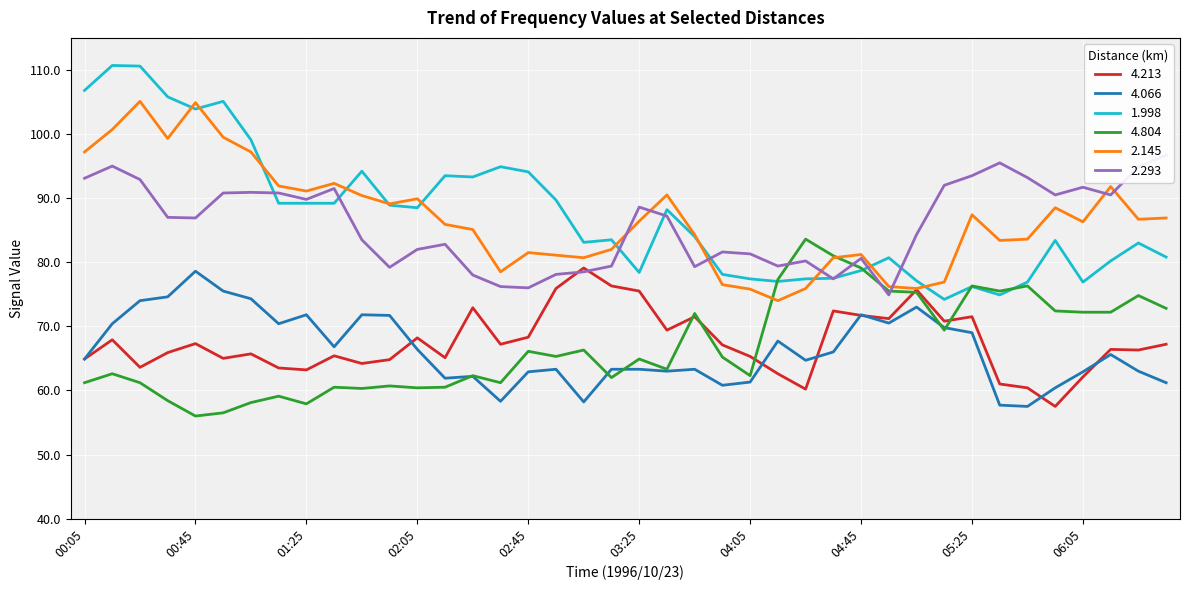

Where does the 2.293 series first go above 87?

00:05